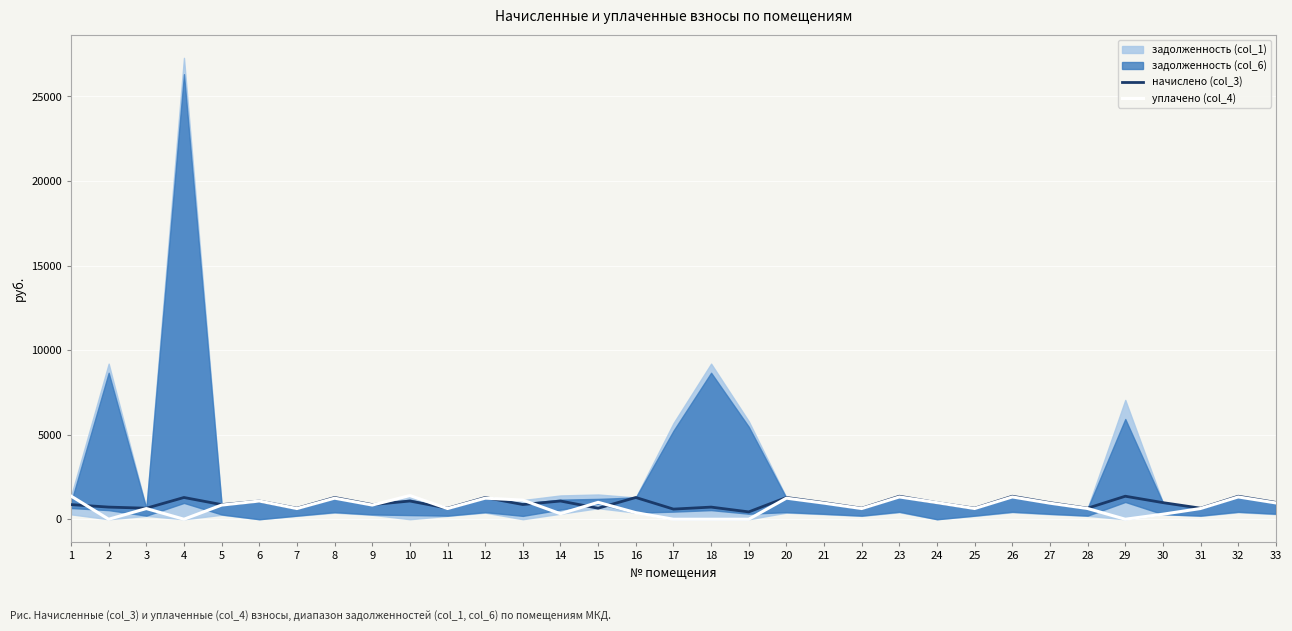

The value of уплачено (col_4) at 21 is 951.8. True or false?

True